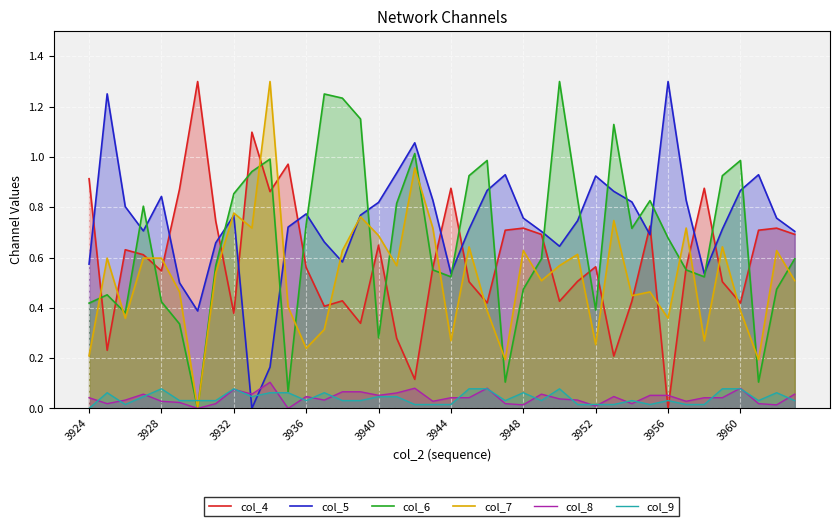

What is the difference between the maximum and minimum values in the col_5 series?

1.3